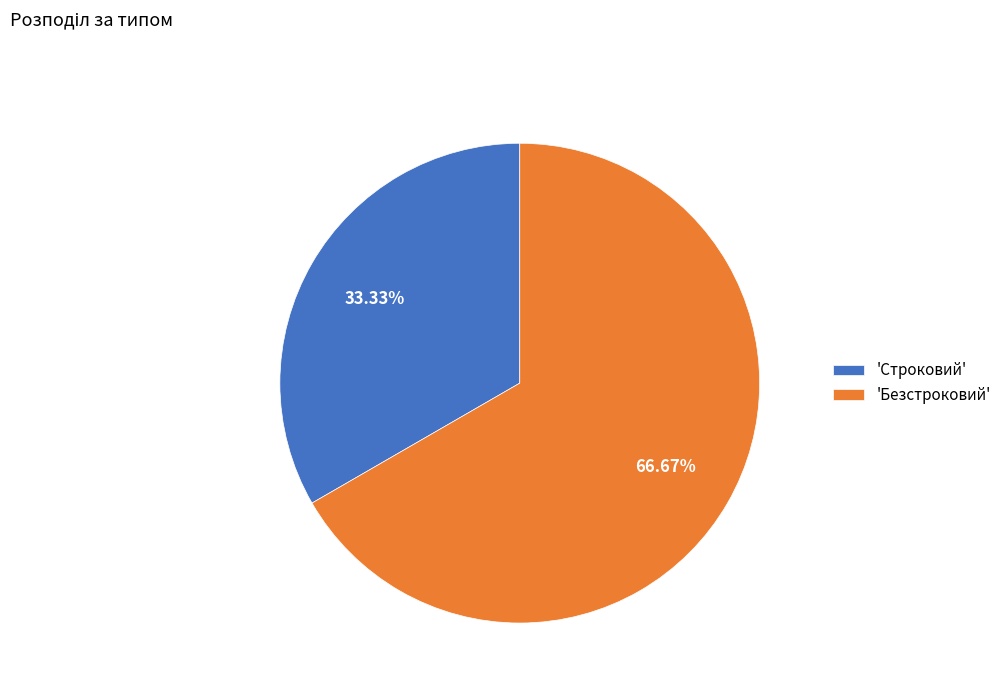

Does 'Безстроковий' account for over 50% of the chart?

Yes